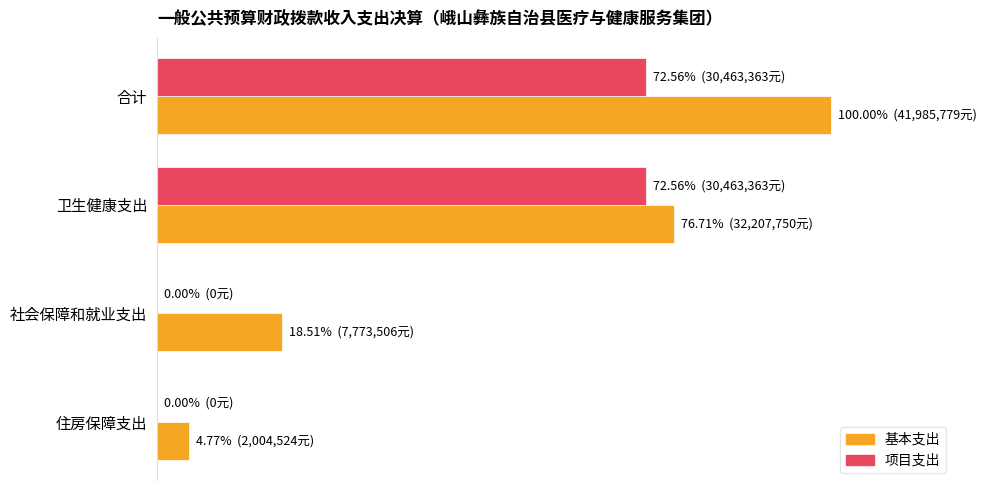

At how many categories does at least one series exceed 1389086?

4